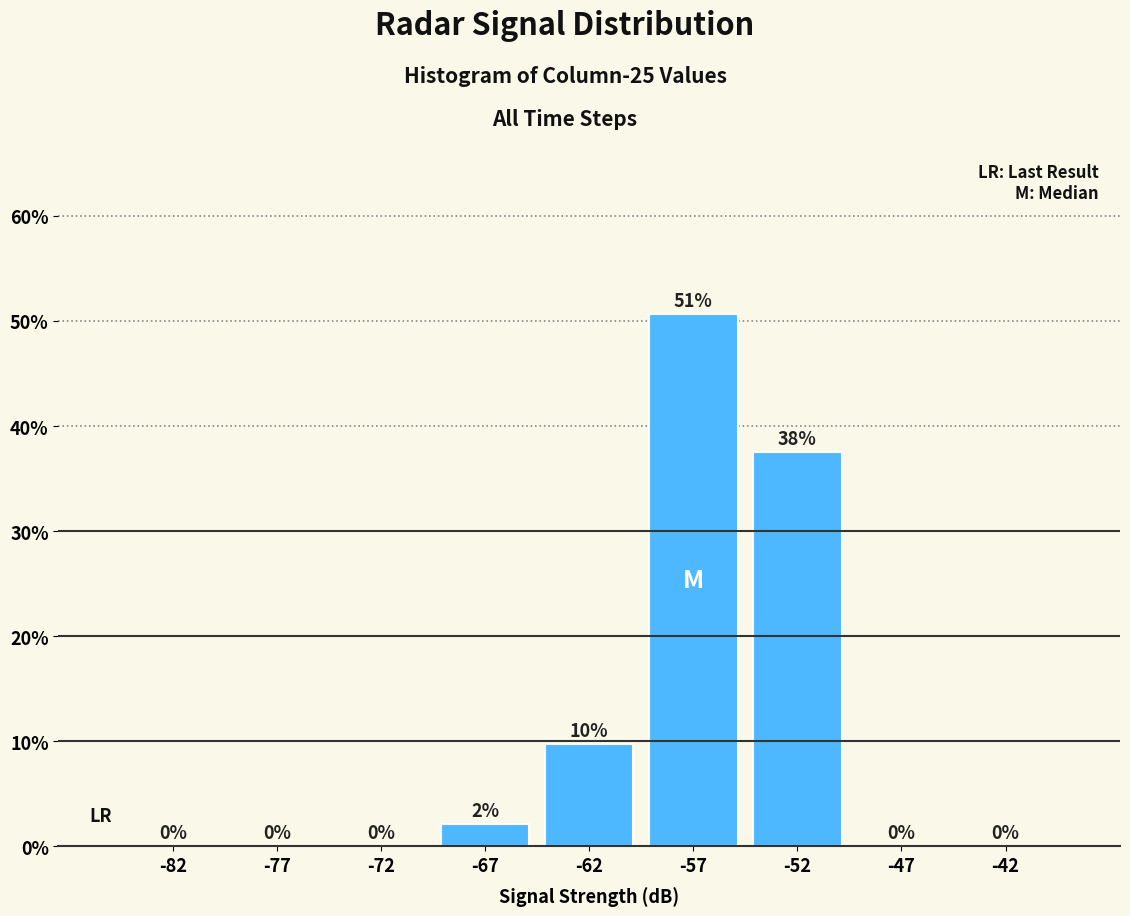

Which range on the x-axis has the tallest bar?

-60 to -55